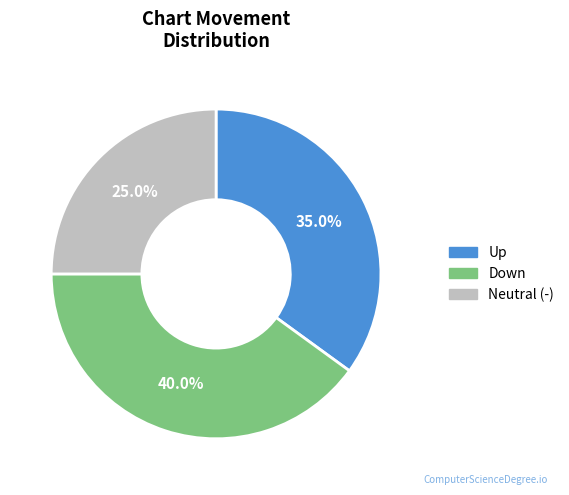

Is there any slice that represents more than half of the pie?

No